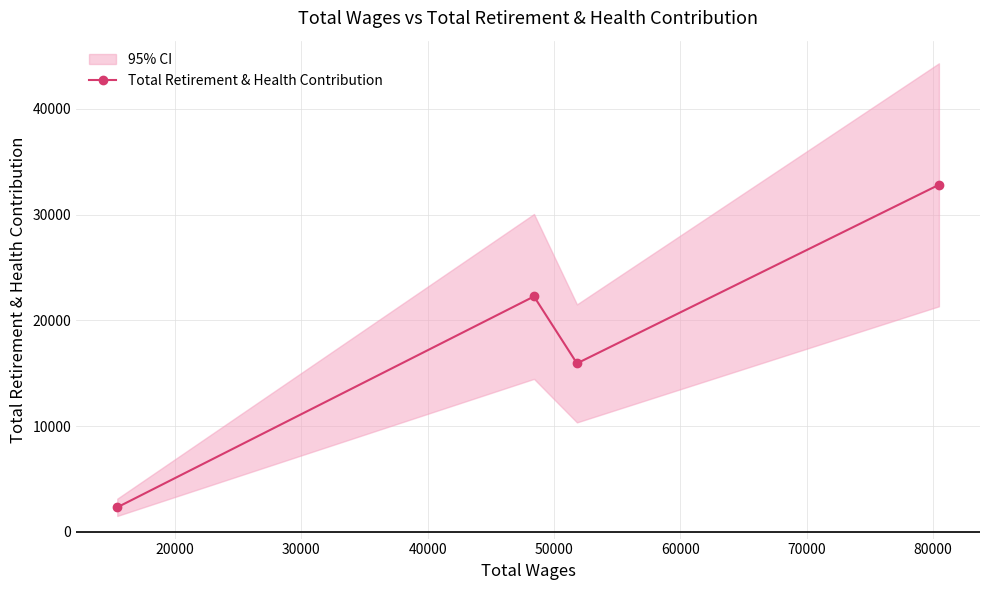

What is the value of the 4th point from the left?

32830